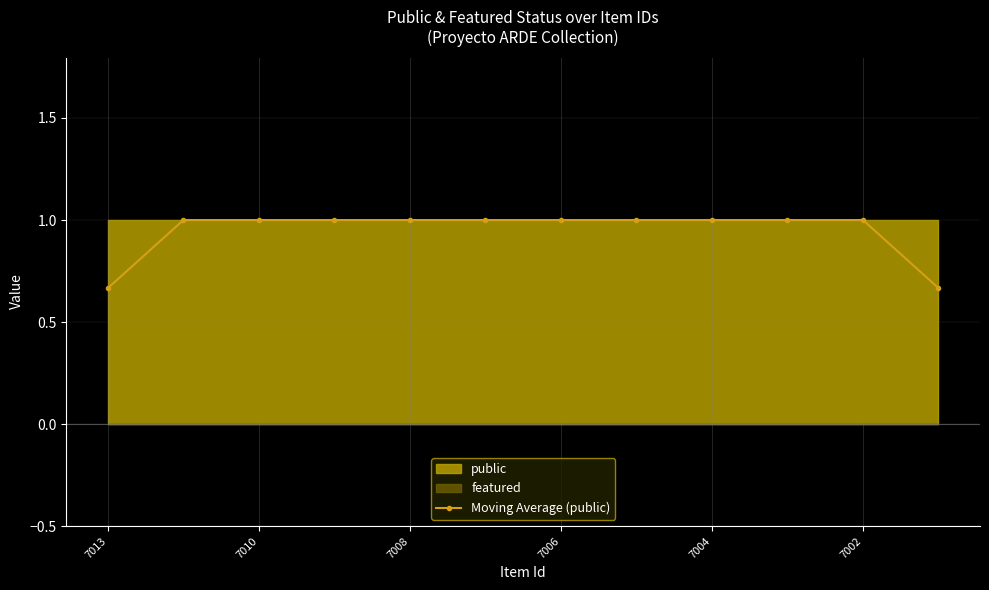

The Moving Average (public) series shows 1.0 at 7010. True or false?

True